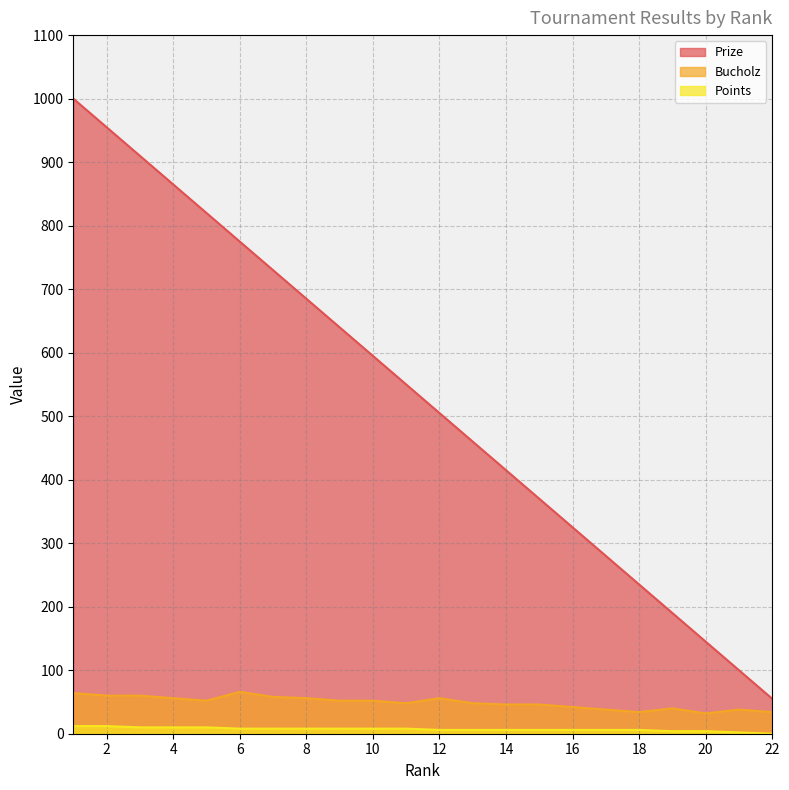

True or false: Bucholz and Prize intersect in this chart.

False